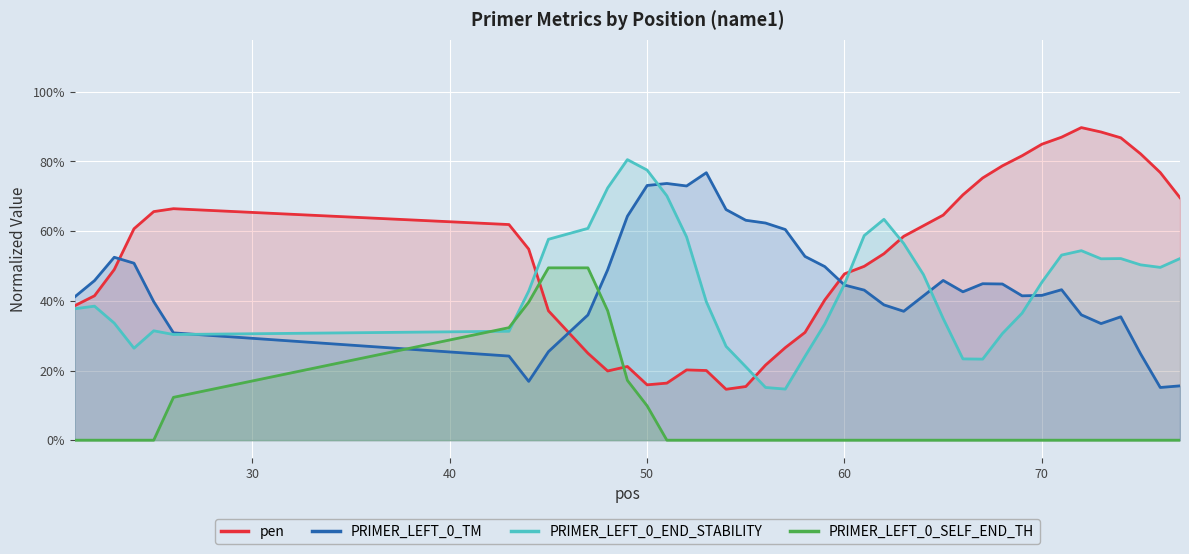

Reading left to right, list all the values displayed in this chart.

pen: 0.4	0.4	0.5	0.6	0.7	0.7	0.6	0.5	0.4	0.2	0.2	0.2	0.2	0.2	0.2	0.2	0.1	0.2	0.2	0.3	0.3	0.4	0.5	0.5	0.5	0.6	0.6	0.6	0.7	0.8	0.8	0.8	0.8	0.9	0.9	0.9	0.9	0.8	0.8	0.7
PRIMER_LEFT_0_TM: 0.4	0.5	0.5	0.5	0.4	0.3	0.2	0.2	0.3	0.4	0.5	0.6	0.7	0.7	0.7	0.8	0.7	0.6	0.6	0.6	0.5	0.5	0.4	0.4	0.4	0.4	0.4	0.5	0.4	0.4	0.4	0.4	0.4	0.4	0.4	0.3	0.4	0.2	0.2	0.2
PRIMER_LEFT_0_END_STABILITY: 0.4	0.4	0.3	0.3	0.3	0.3	0.3	0.4	0.6	0.6	0.7	0.8	0.8	0.7	0.6	0.4	0.3	0.2	0.2	0.1	0.2	0.3	0.4	0.6	0.6	0.6	0.5	0.3	0.2	0.2	0.3	0.4	0.5	0.5	0.5	0.5	0.5	0.5	0.5	0.5
PRIMER_LEFT_0_SELF_END_TH: 0.0	0.0	0.0	0.0	0.0	0.1	0.3	0.4	0.5	0.5	0.4	0.2	0.1	0.0	0.0	0.0	0.0	0.0	0.0	0.0	0.0	0.0	0.0	0.0	0.0	0.0	0.0	0.0	0.0	0.0	0.0	0.0	0.0	0.0	0.0	0.0	0.0	0.0	0.0	0.0